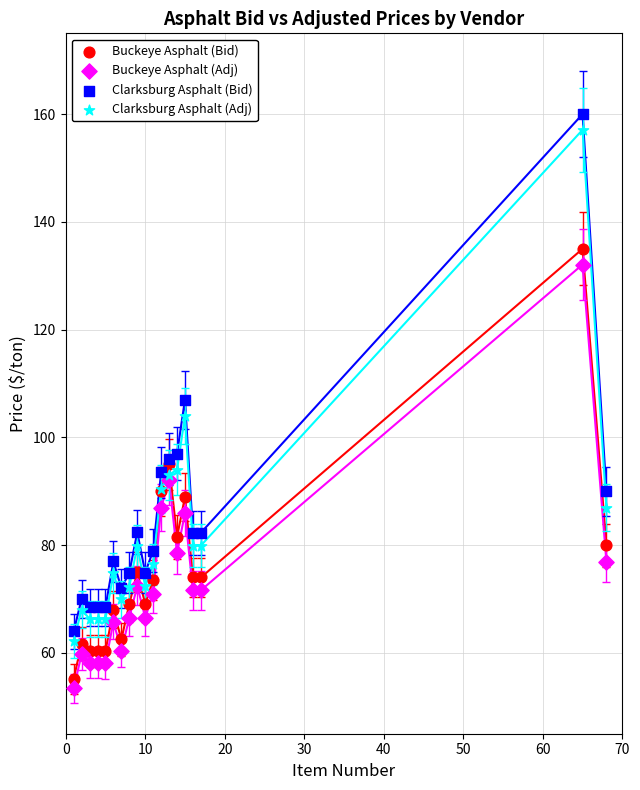

What are all the series names shown in the legend?

Buckeye Asphalt (Bid), Buckeye Asphalt (Adj), Clarksburg Asphalt (Bid), Clarksburg Asphalt (Adj)